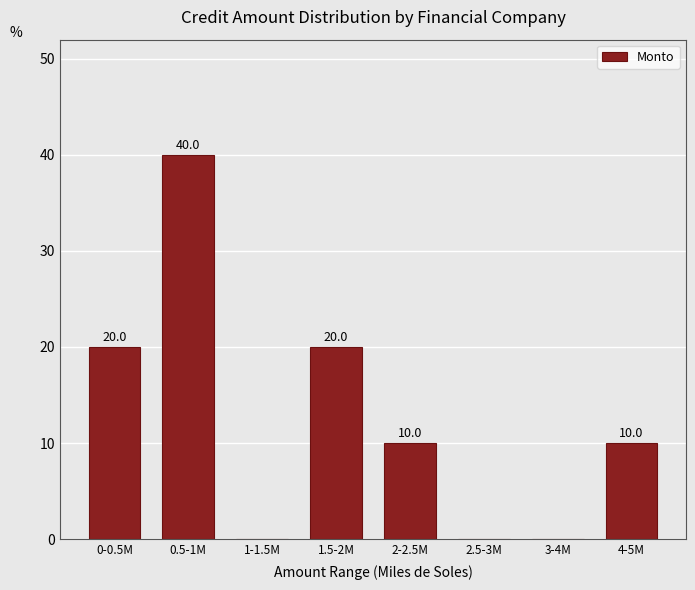

Reading left to right, what are all the values shown in this chart?

0-0.5M=20	0.5-1M=40	1-1.5M=0	1.5-2M=20	2-2.5M=10	2.5-3M=0	3-4M=0	4-5M=10